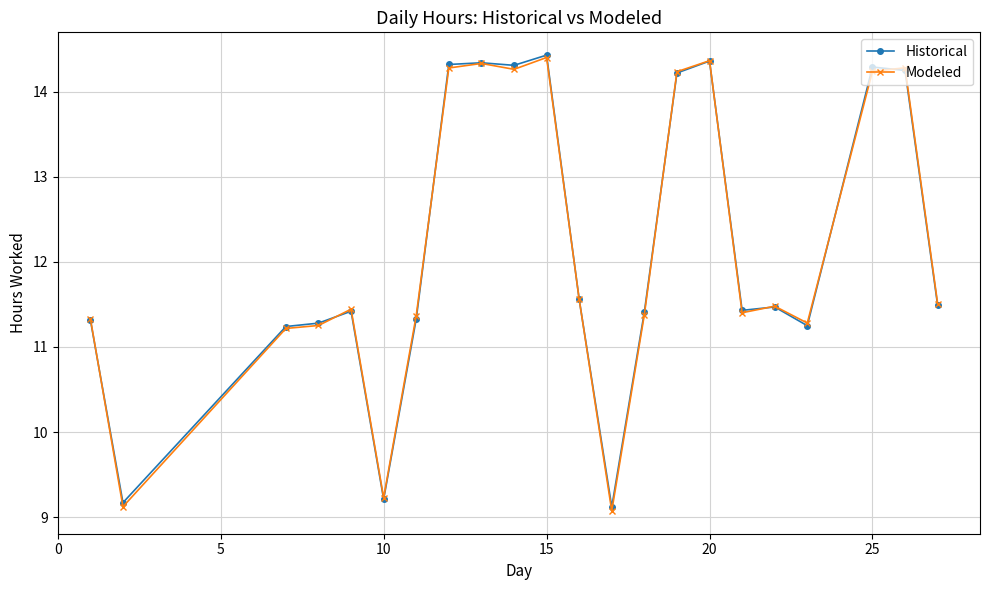

True or false: Historical has more than 2 interior local peaks.

True